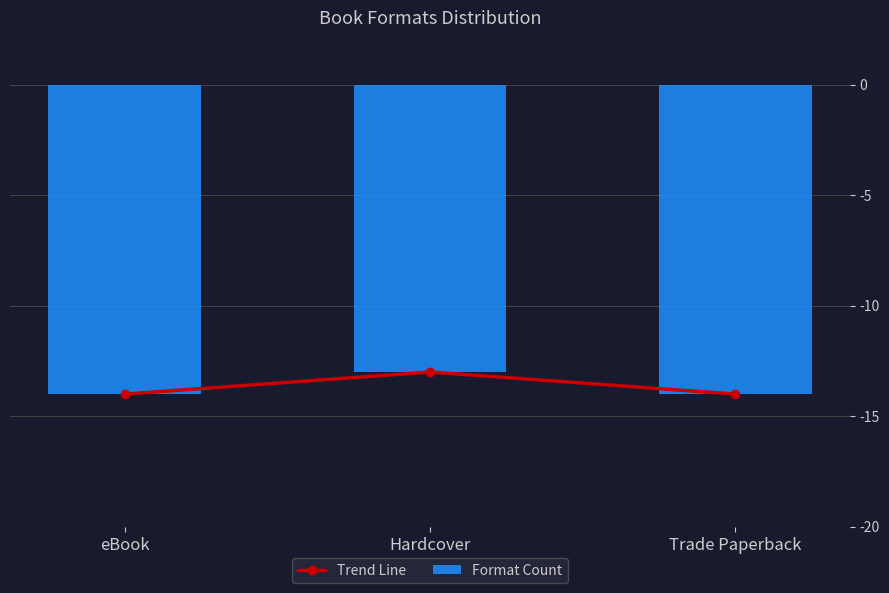

What is the label of the 3rd bar from the right?

eBook